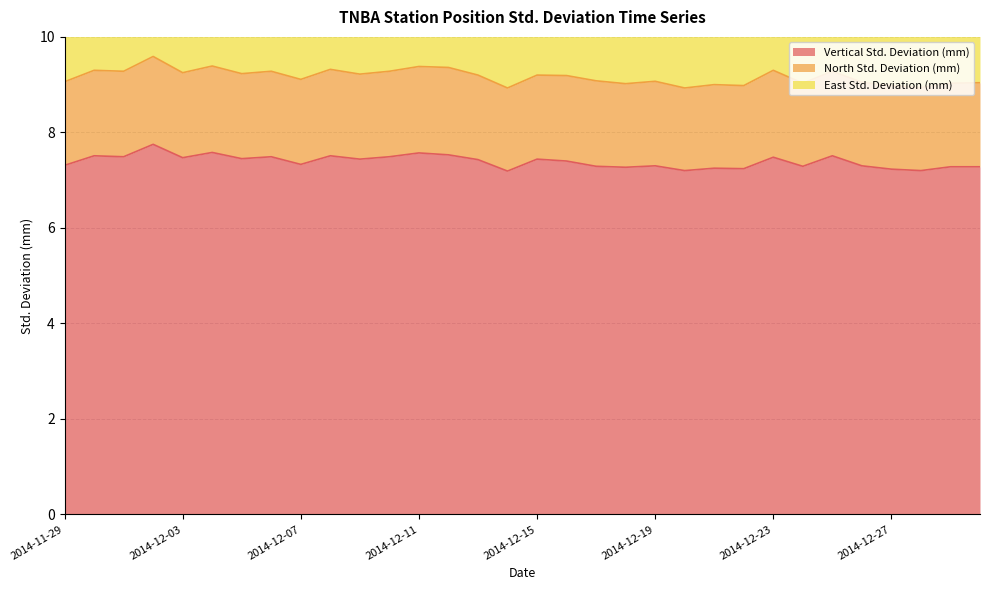

Count the number of categories in the chart.

32